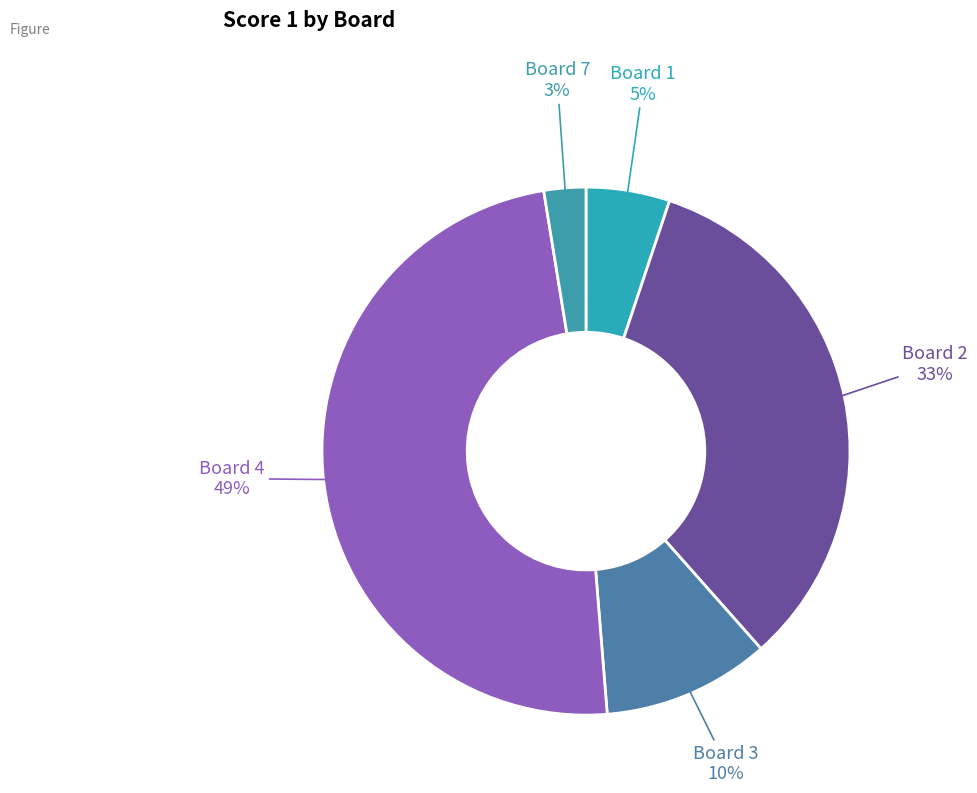

Count the number of slices in the pie.

5